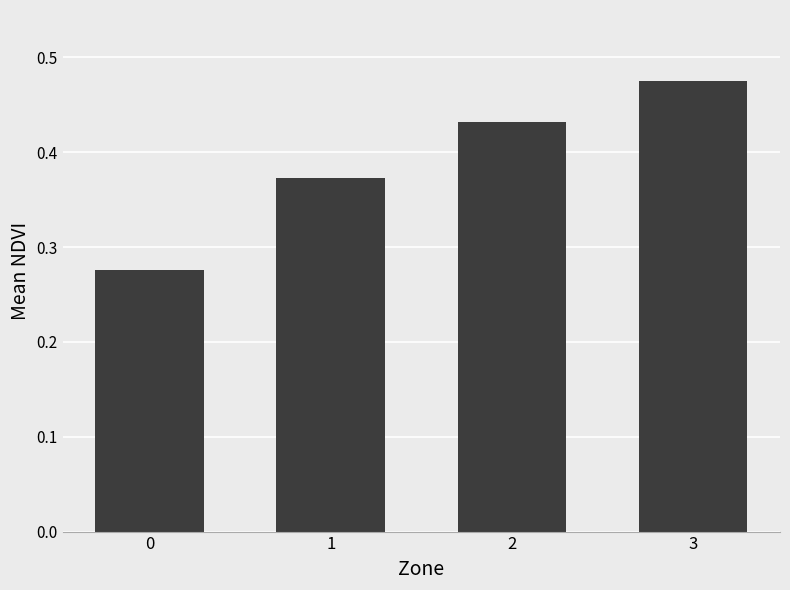

True or false: the data shows 0.5 at 1.

False